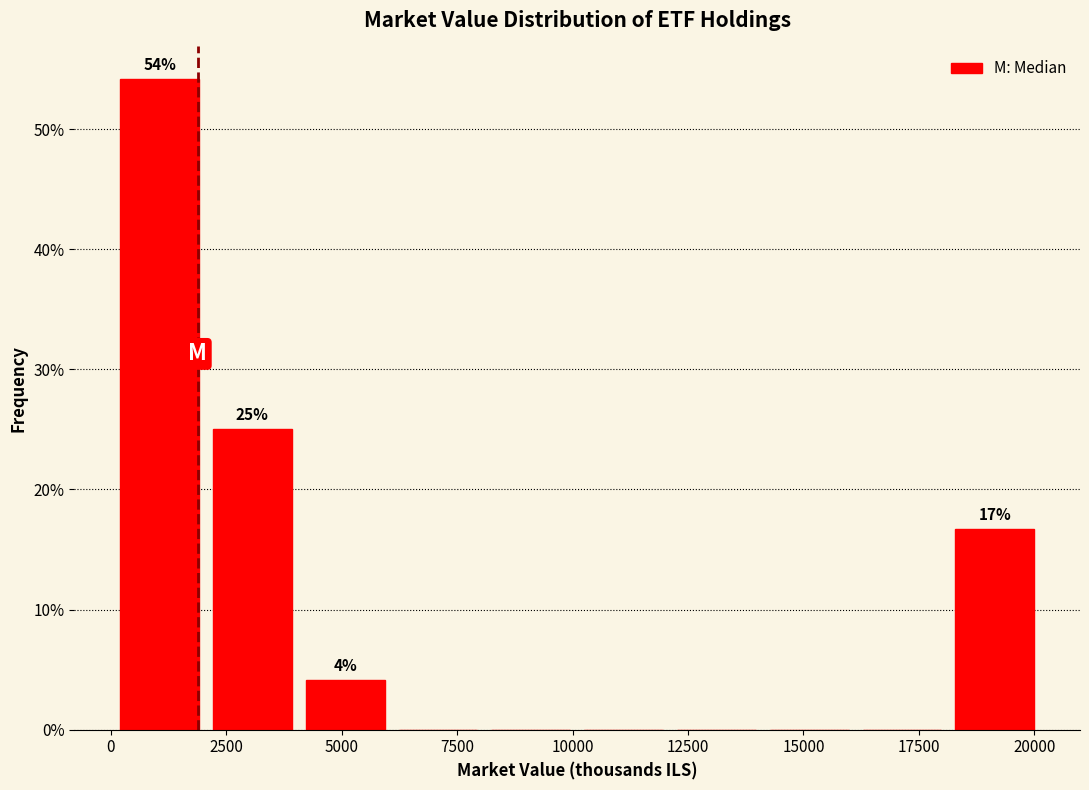

Which range on the x-axis has the tallest bar?

0 to 2000